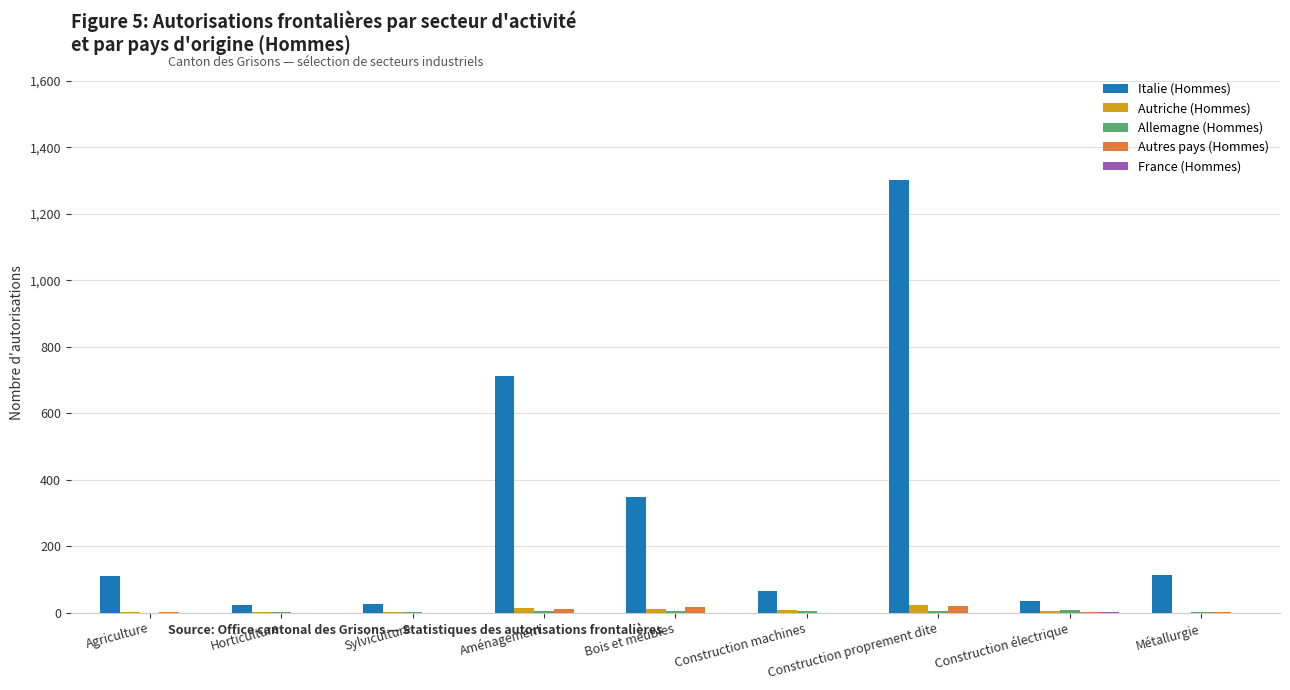

Does the chart contain stacked bars?

No